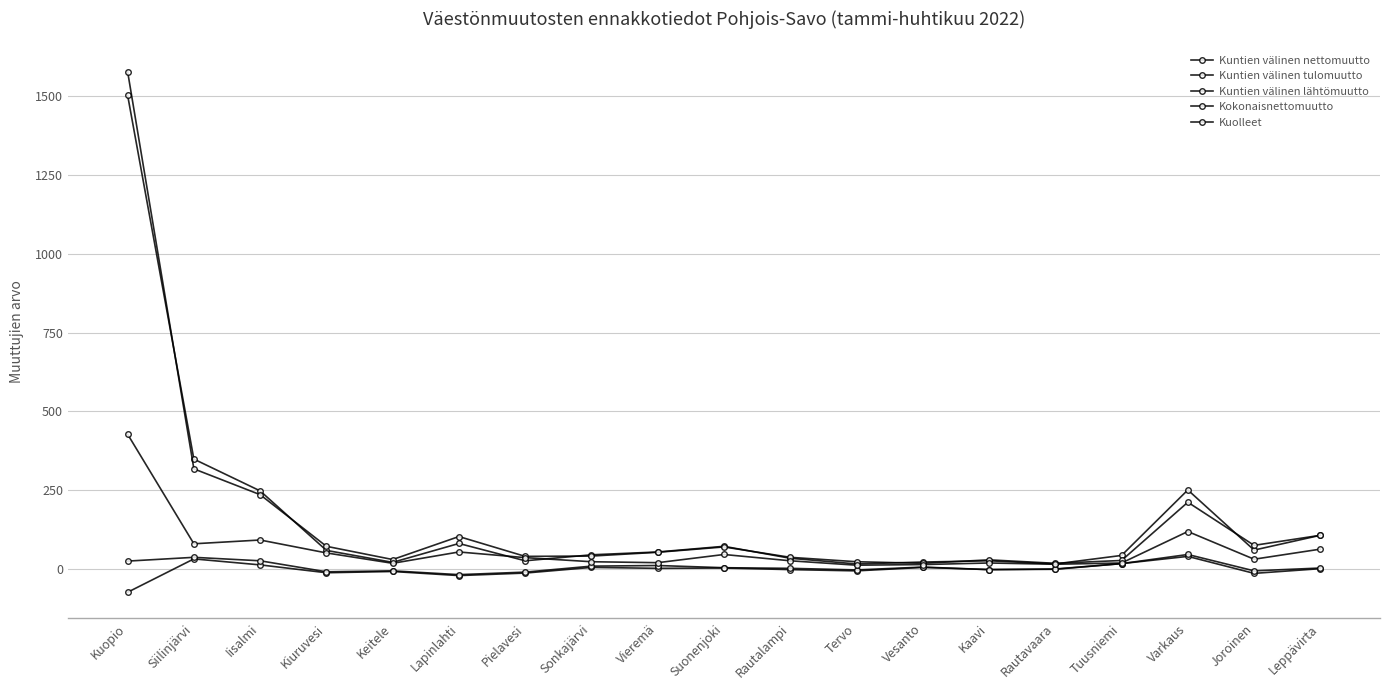

How many values in the Kokonaisnettomuutto series are below 2?

9